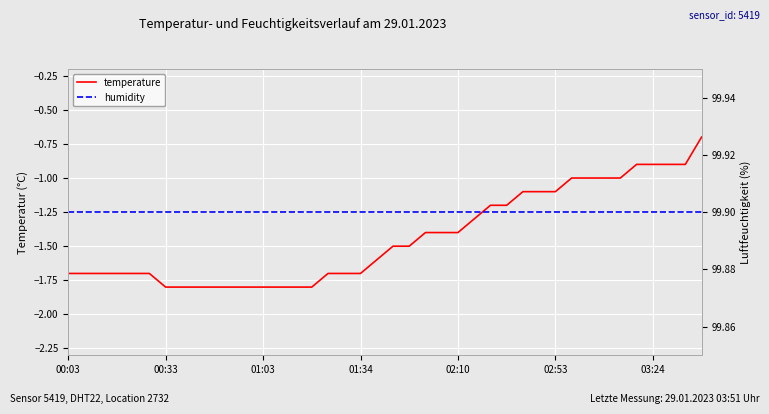

What is the difference between the maximum and minimum values in the temperature series?

1.1